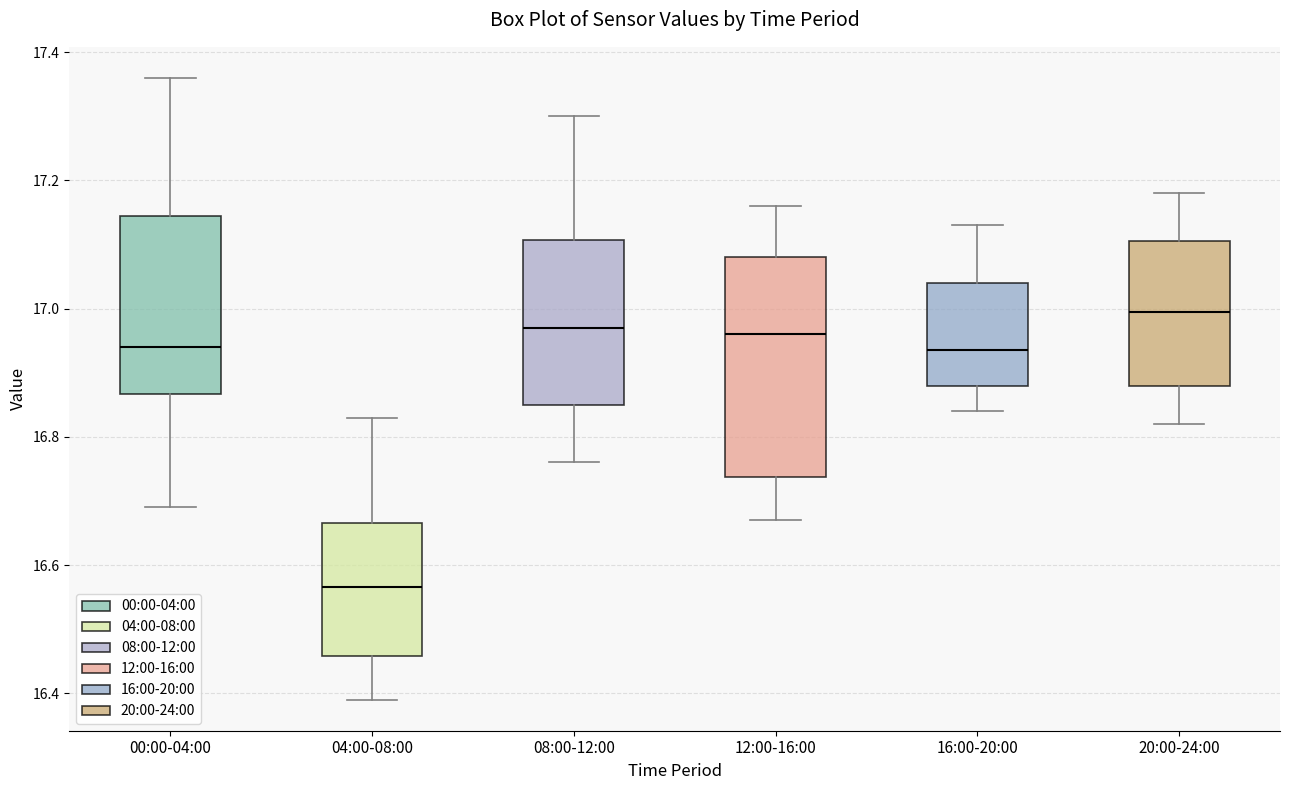

Which box's median line is the highest?

20:00-24:00